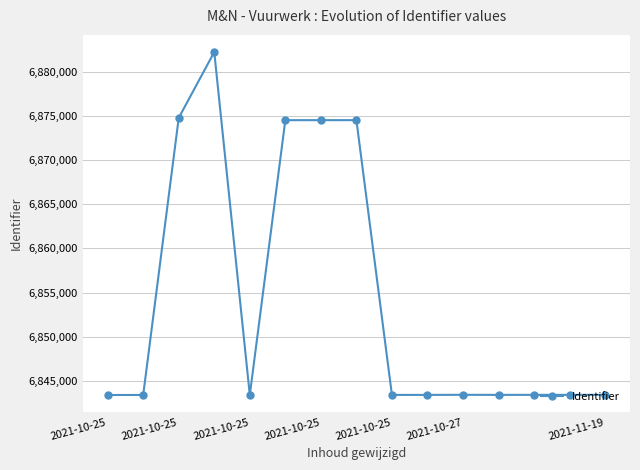

What is the value of the 12th point from the left?

6843450